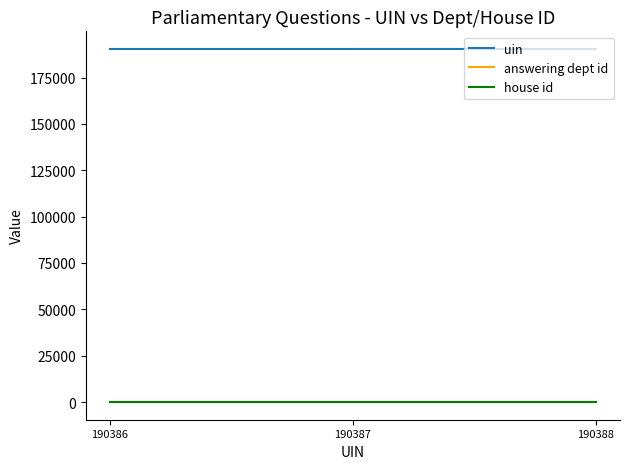

Is the value of uin at 190387 greater than the value of house id at 190387?

Yes